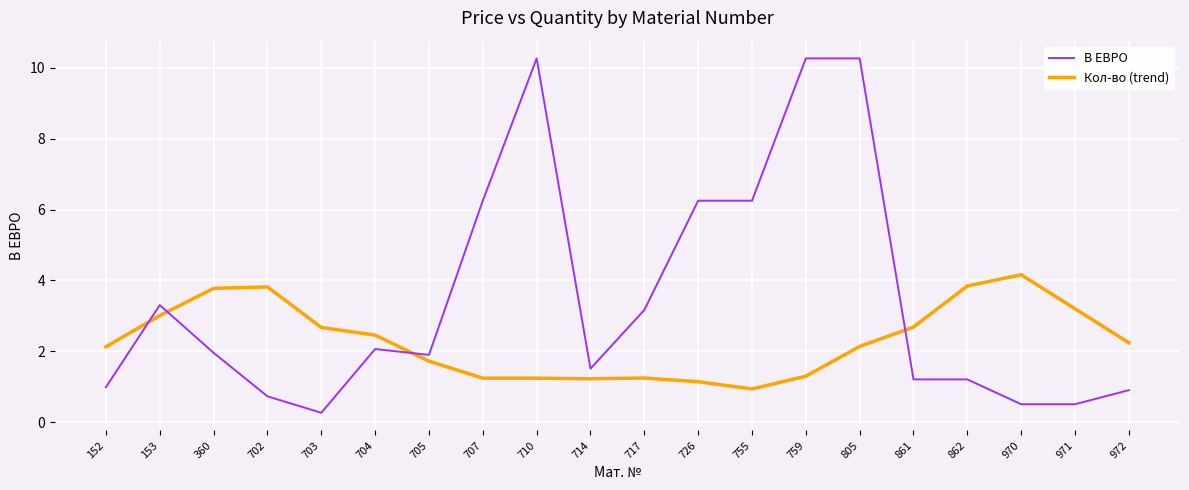

What is the approximate value of Кол-во (trend) at 705?

1.7